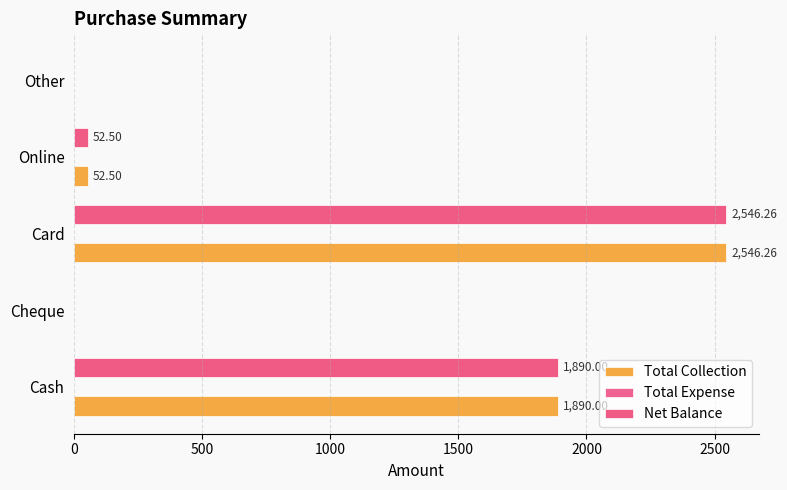

How many categories are shown in the chart?

5